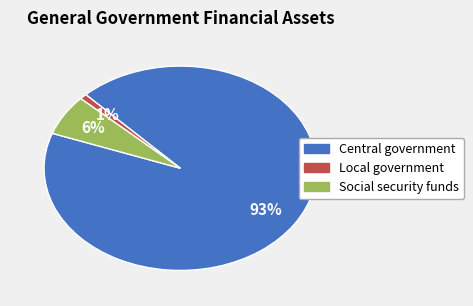

Combined, do Local government and Social security funds account for over 50%?

No